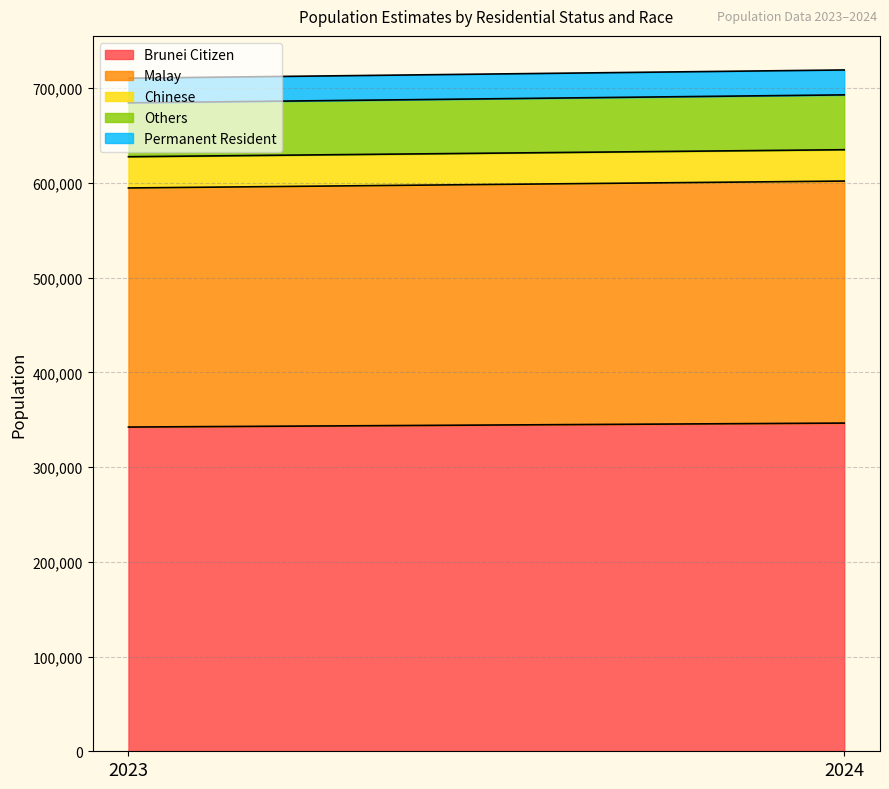

At which category does the chart reach its minimum across all series?

2023